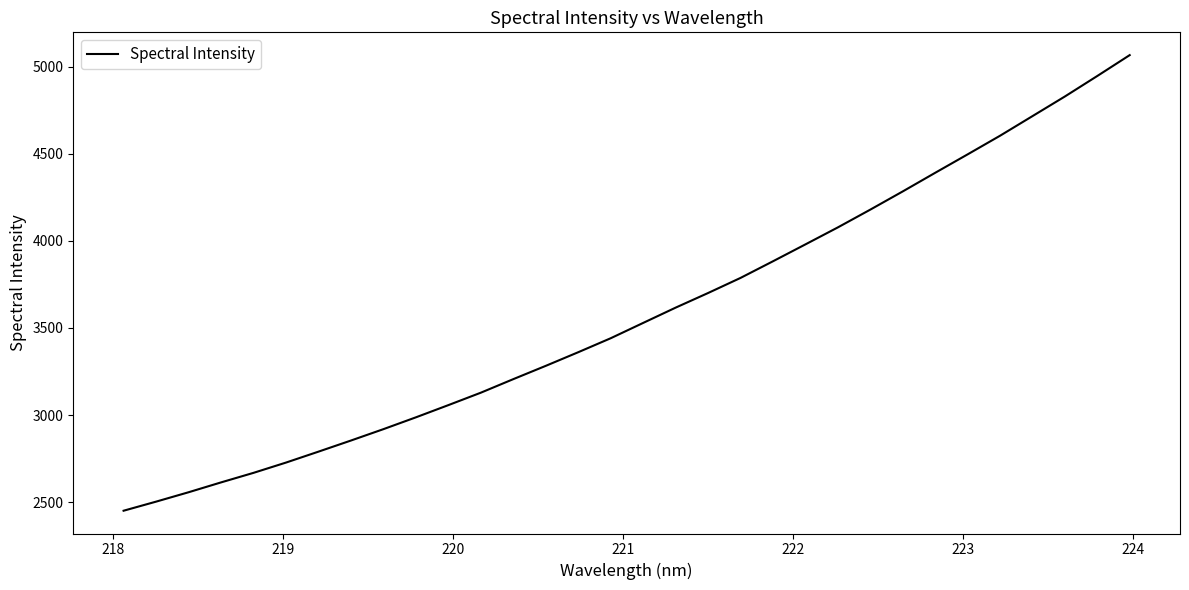

What is the maximum value shown in the chart?

5066.0